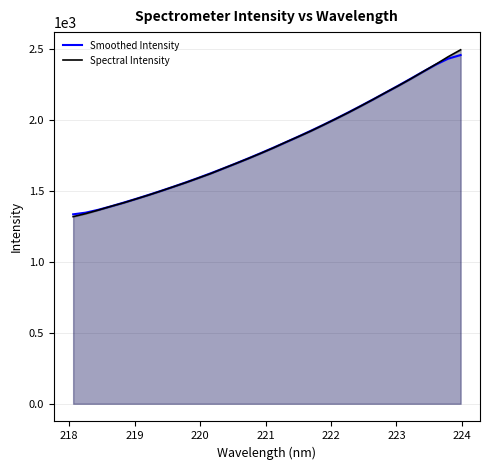

What is the maximum value for Spectral Intensity?

2491.3